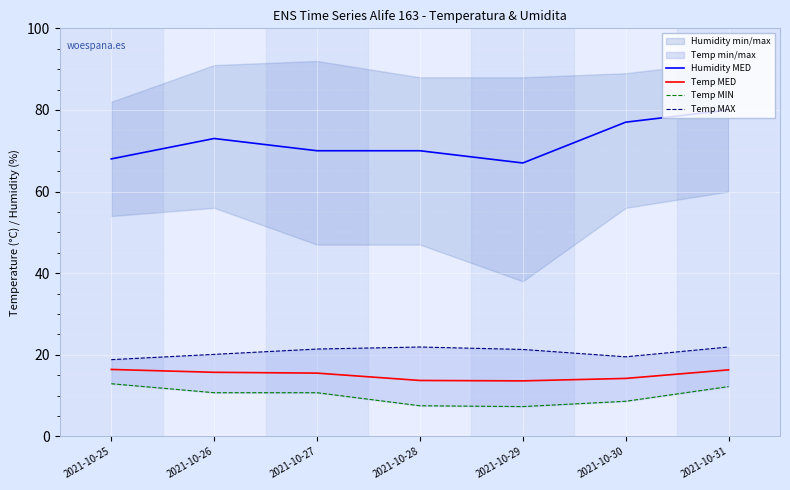

True or false: Temp MED and Temp MIN cross at least once.

False